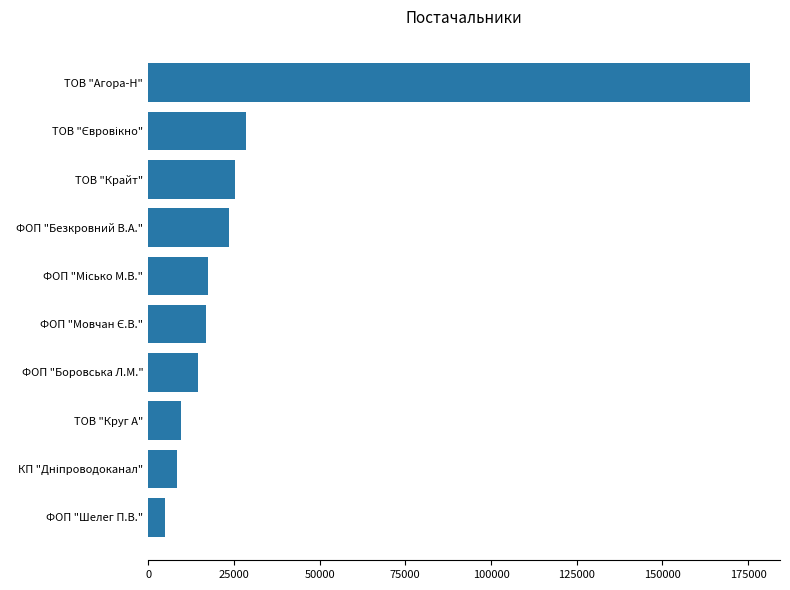

Which has a higher value, ФОП "Шелег П.В." or ТОВ "Крайт"?

ТОВ "Крайт"